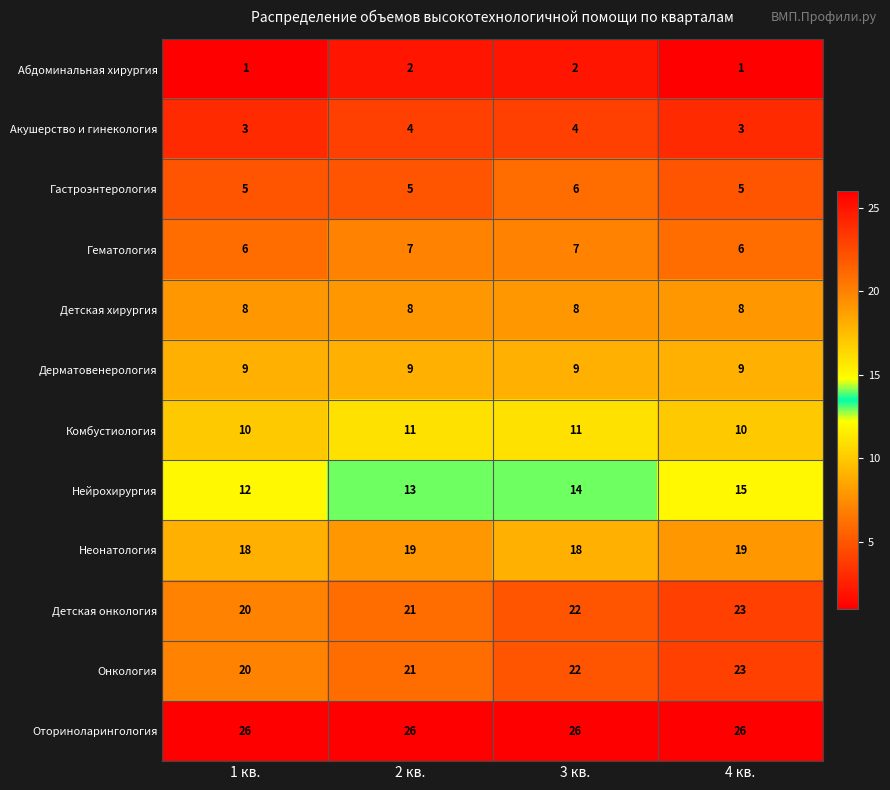

What is the approximate value of Гематология at 1 кв.?

6